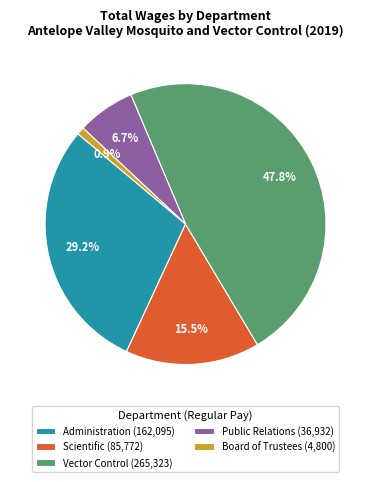

Rank the categories by value from highest to lowest.

Vector Control (265,323), Administration (162,095), Scientific (85,772), Public Relations (36,932), Board of Trustees (4,800)